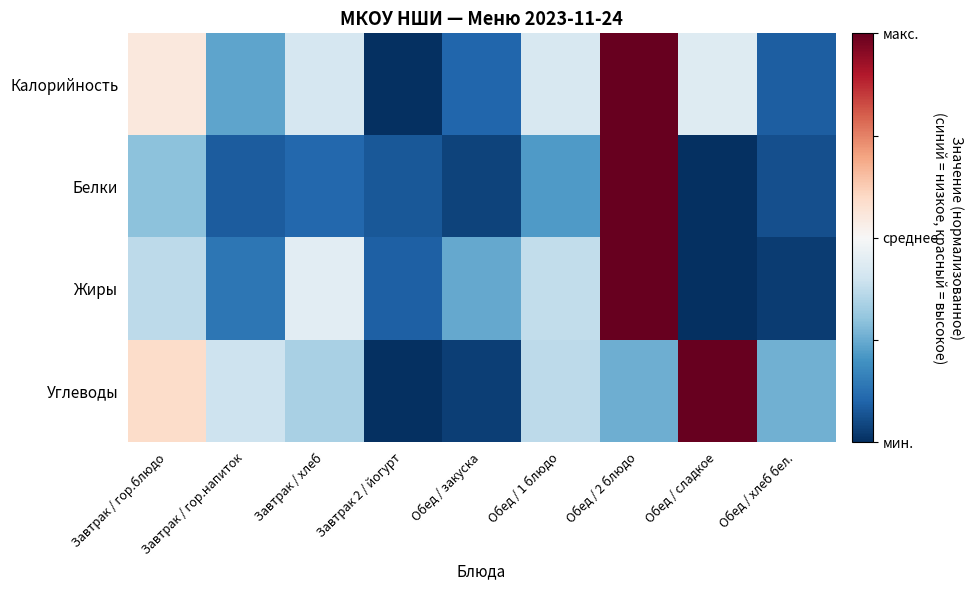

Rank the series by their maximum value, from lowest to highest.

Калорийность, Белки, Жиры, Углеводы